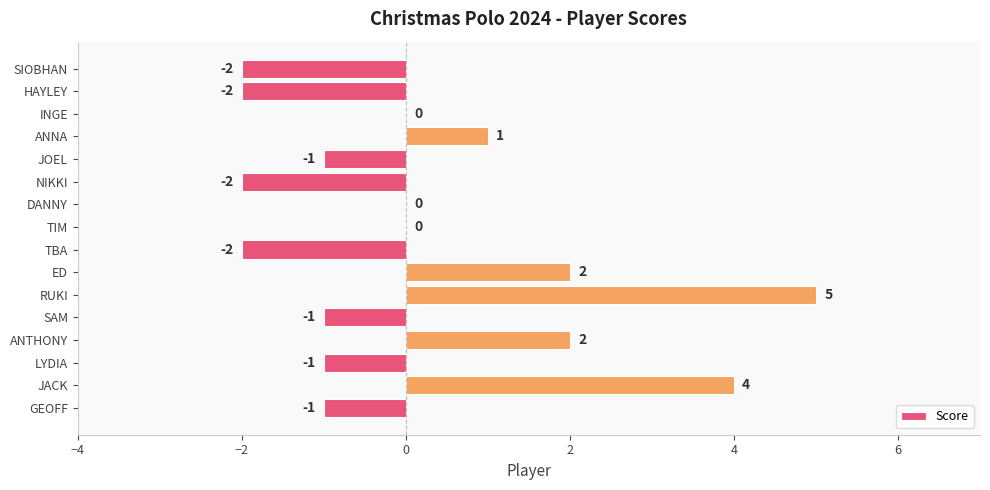

True or false: the data shows -1 at JOEL.

True